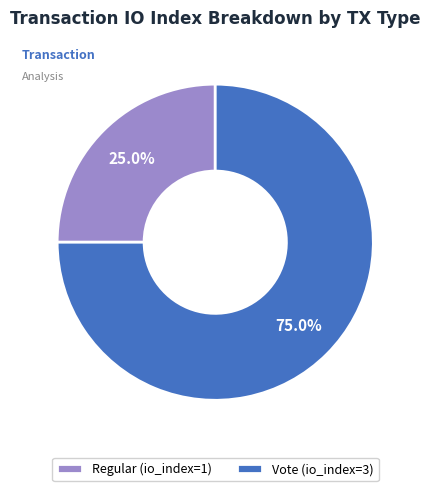

The Regular slice represents 11% of the pie. True or false?

False